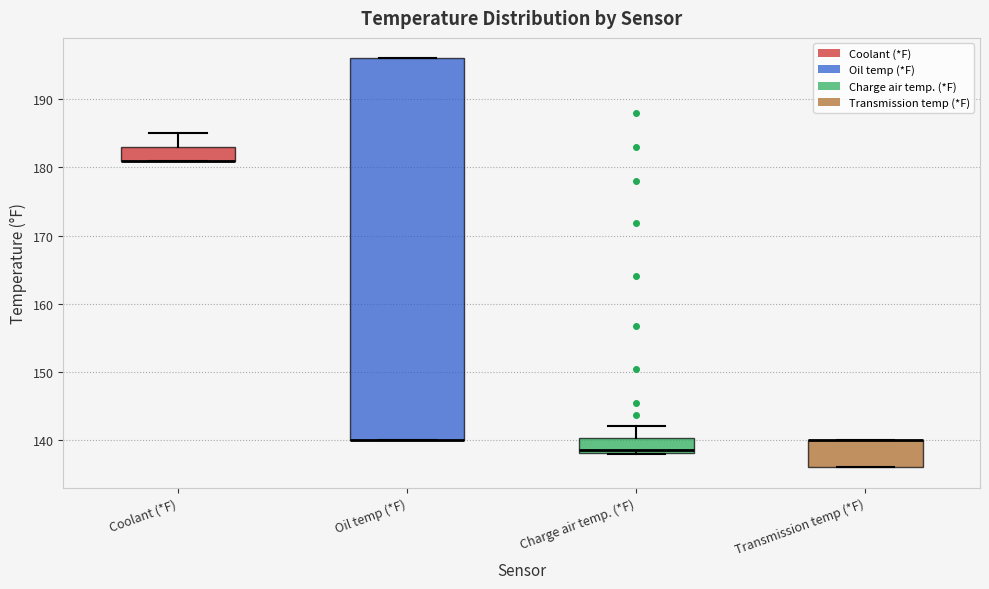

Reading left to right, read every box against the y-axis: the position of its median line, the range the box covers, and the ends of its whiskers. The values are not printed on the chart, so give them approximately, as read against the axis.

Coolant (*F): median 181 (drawn on the box's lower edge), box 181 to 183, whiskers 181 to 185
Oil temp (*F): median 140 (drawn on the box's lower edge), box 140 to 196, whiskers 140 to 196
Charge air temp. (*F): median 138 (just above the box's lower edge), box 138 to 140, whiskers 138 to 142
Transmission temp (*F): median 140 (drawn on the box's upper edge), box 136 to 140, whiskers 136 to 140